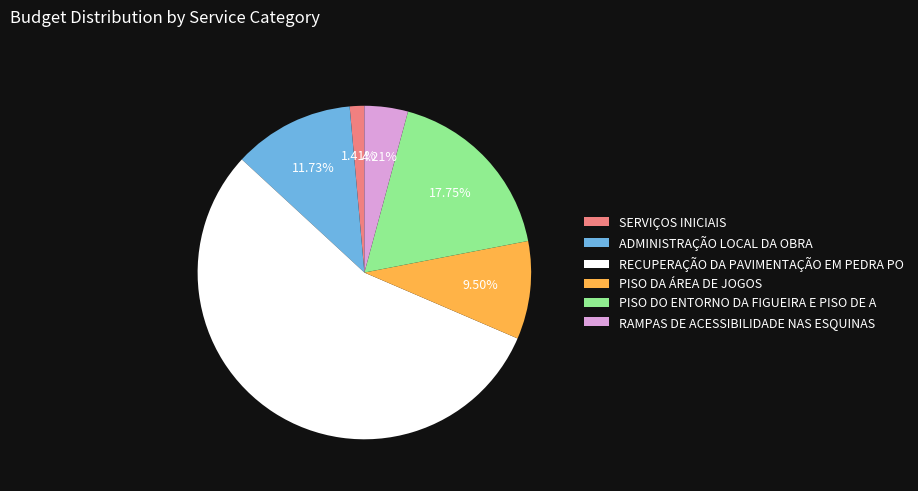

To the nearest percent, what is the difference between the largest and smallest slice percentages?

54%